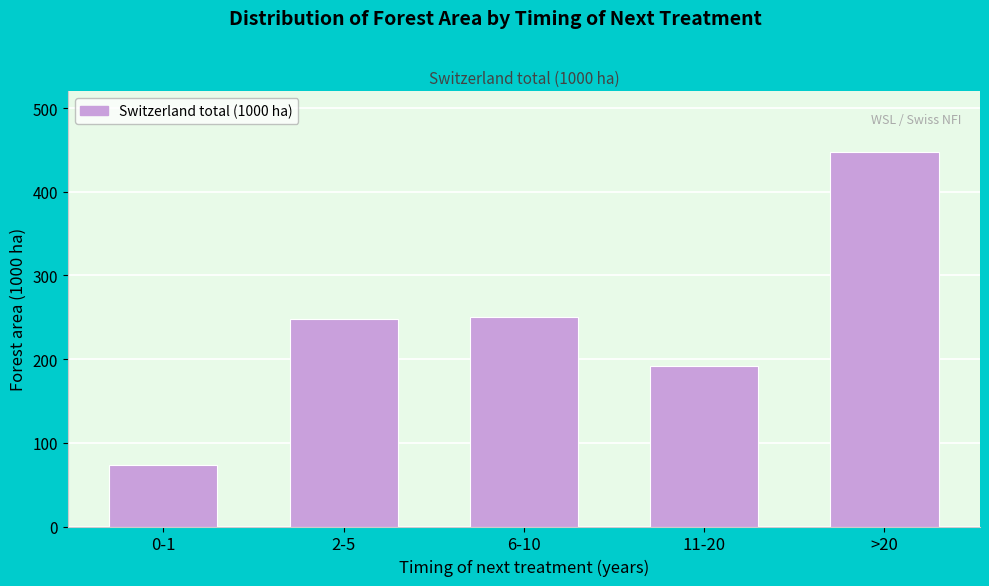

Reading right to left, extract all data points from this chart.

>20=447.7	11-20=191.2	6-10=250.9	2-5=247.8	0-1=73.9